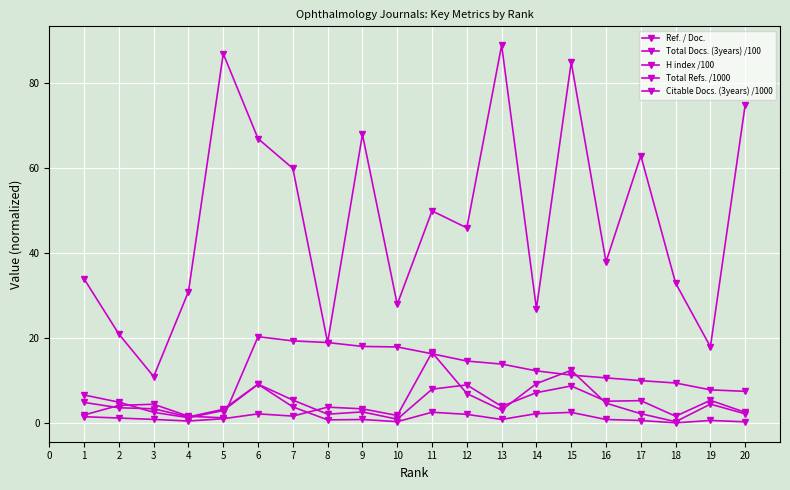

How many series are shown in this chart?

5